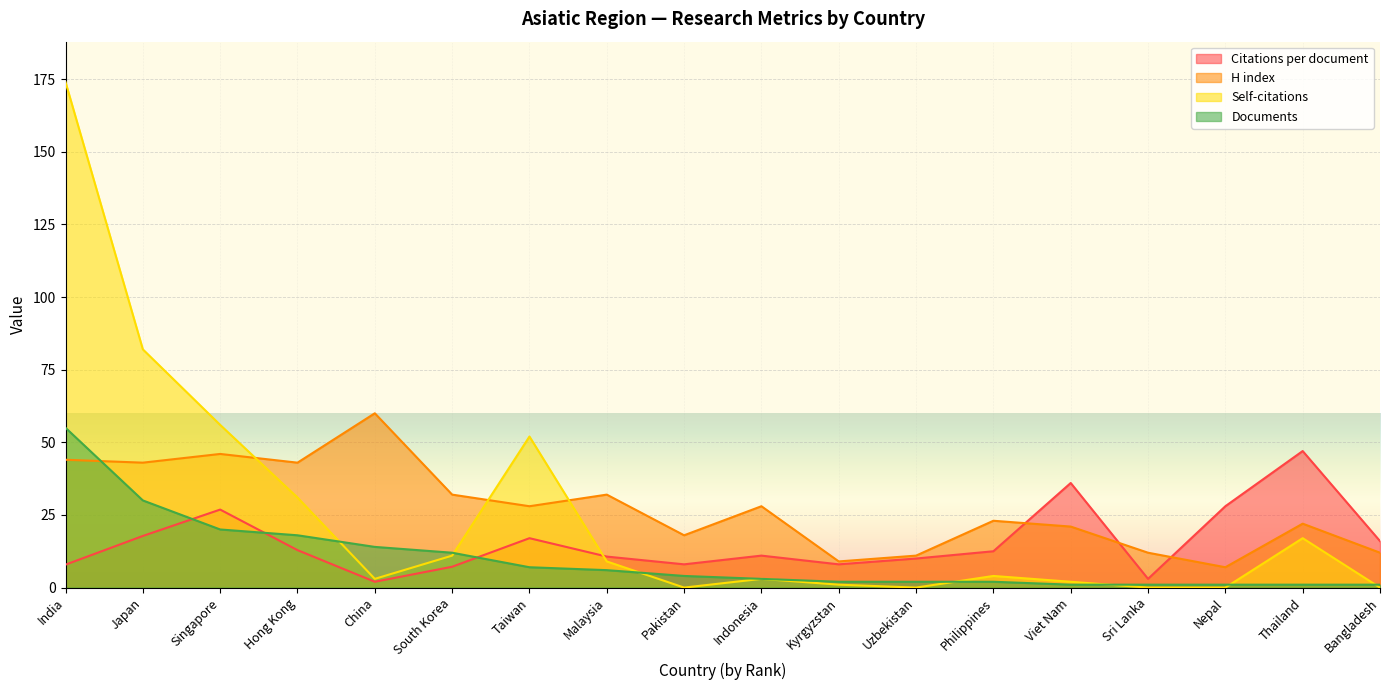

Between South Korea and Bangladesh, which series saw the biggest shift?

H index